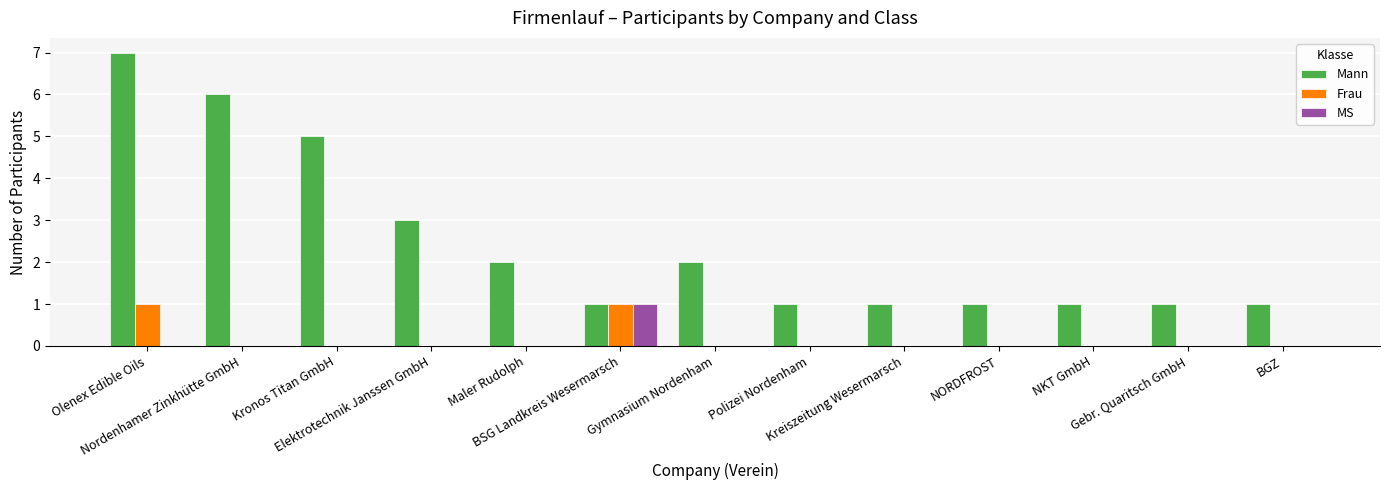

Which series has the largest total across all categories?

Mann